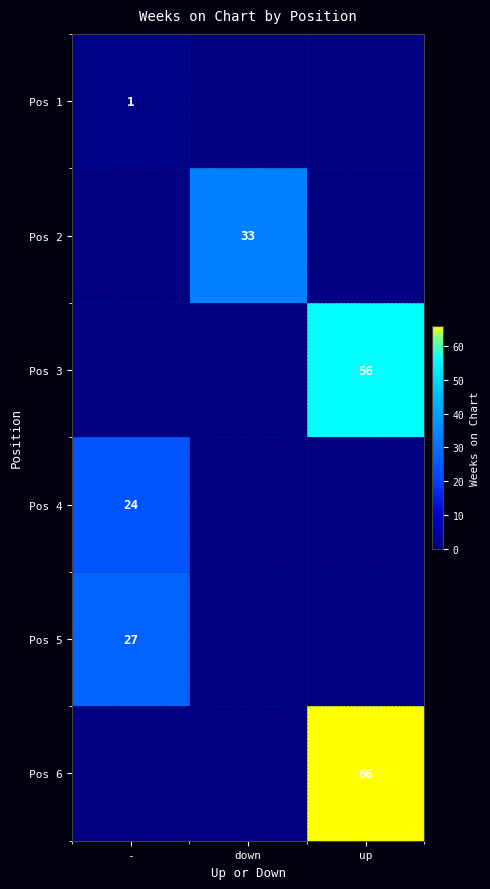

The value of Pos 6 at up is 66. True or false?

True